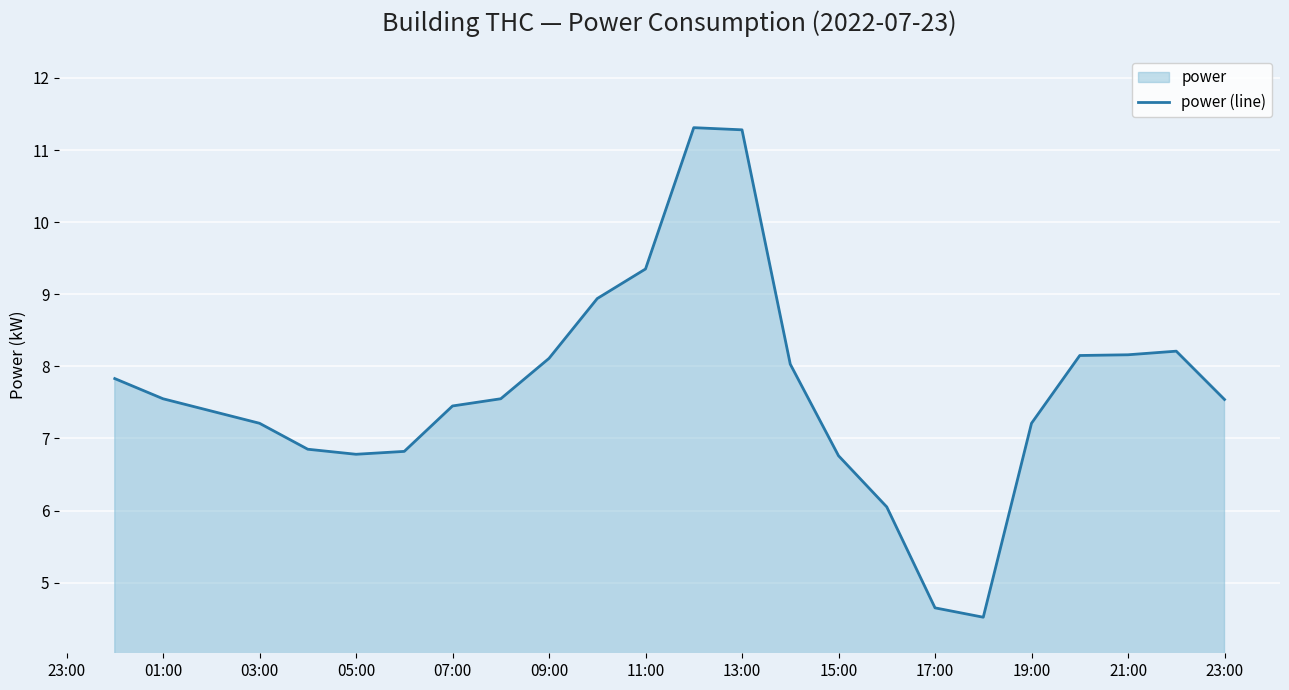

Count the number of data series in this chart.

1